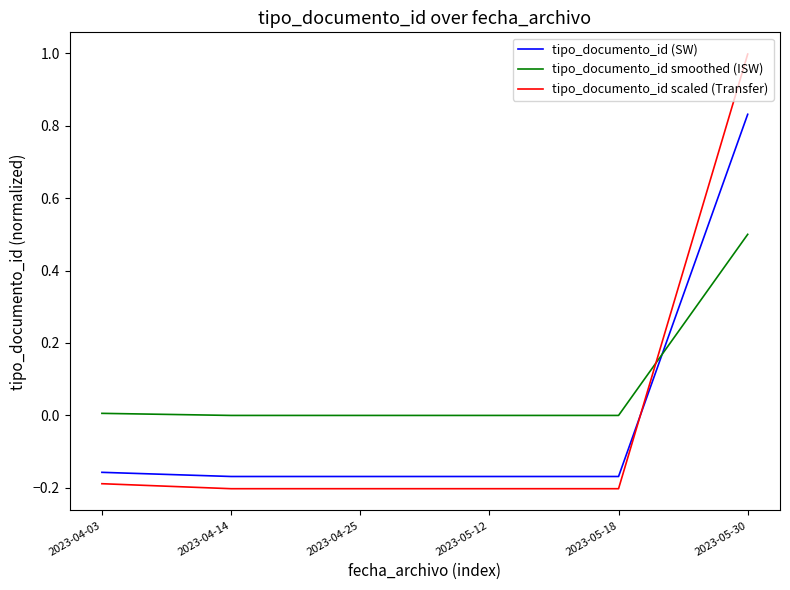

What is the sum of the tipo_documento_id (SW) values at 2023-04-03 and 2023-05-12?

-0.3